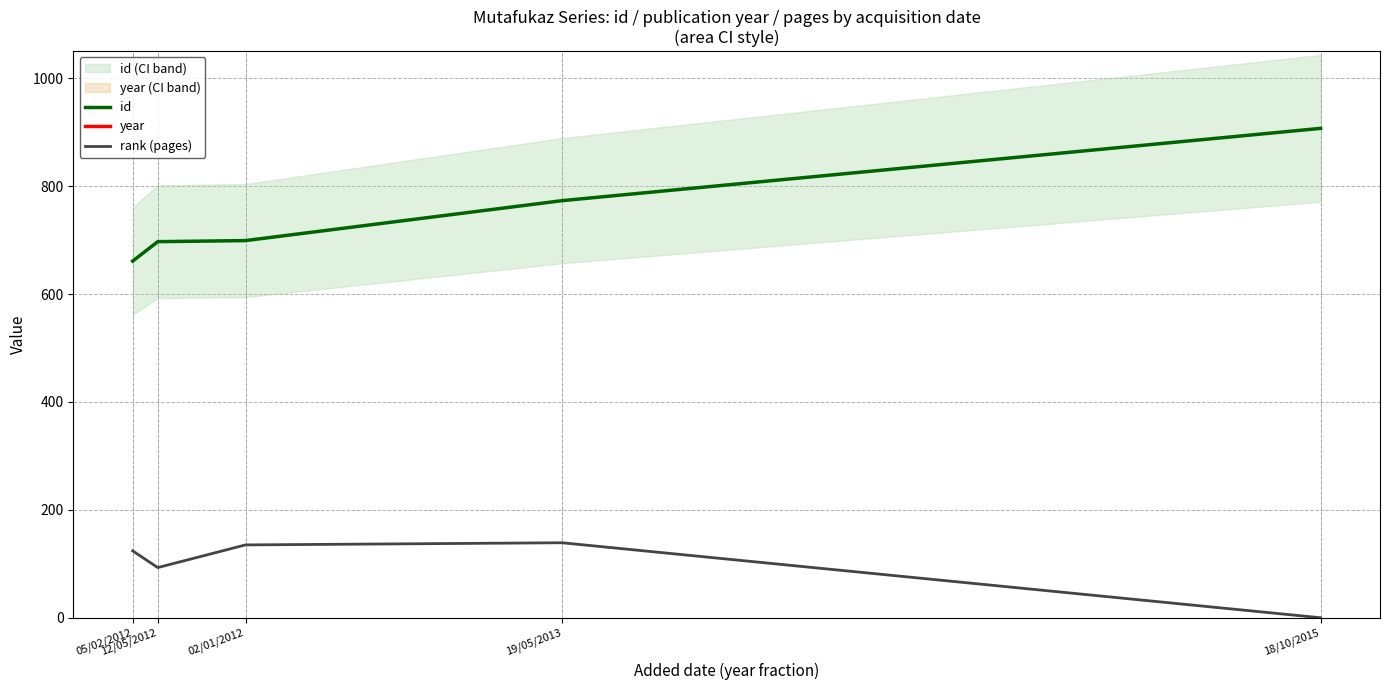

Rank the series by their maximum value, from lowest to highest.

rank (pages), id, year